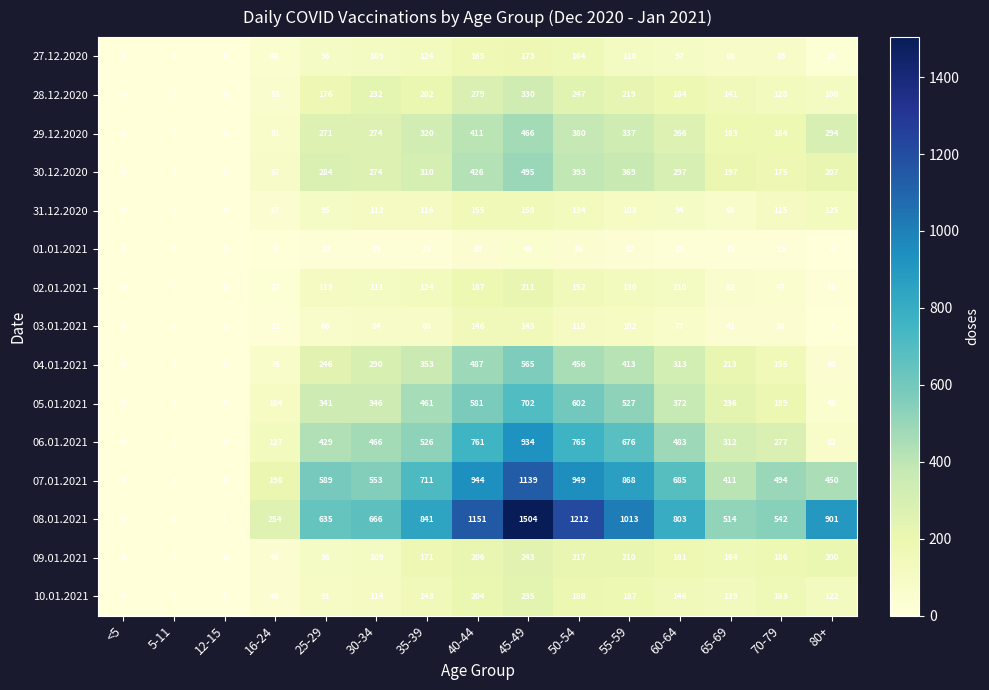

At which category is the sum across all series the highest?

45-49